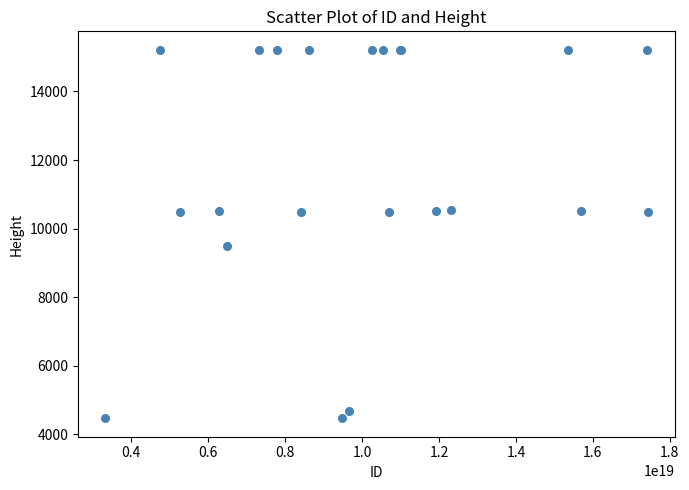

What Y value in the scatter plot is closest to 9843?

9493